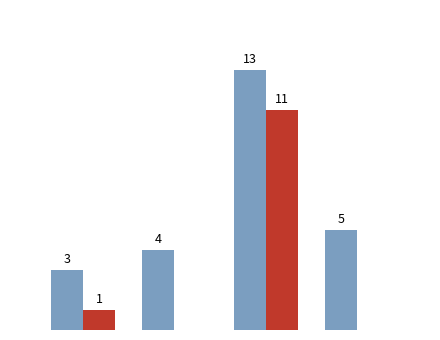

How many bars are there in total?

8